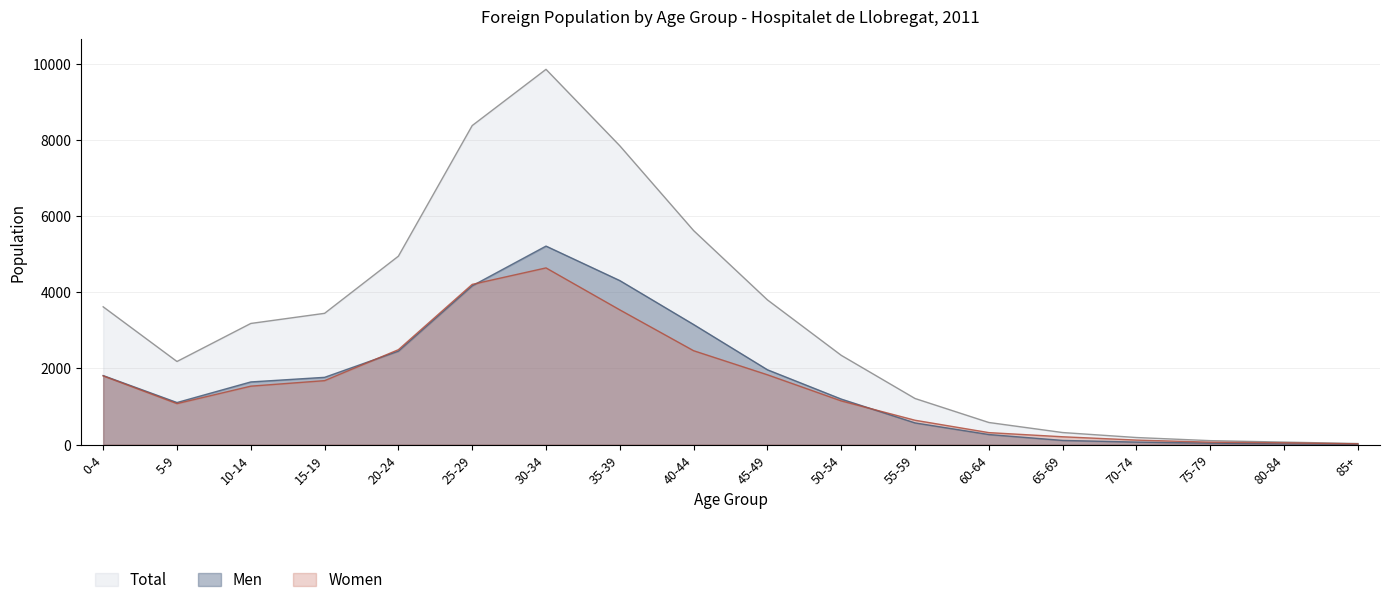

At which category does Men reach its first local valley?

5-9